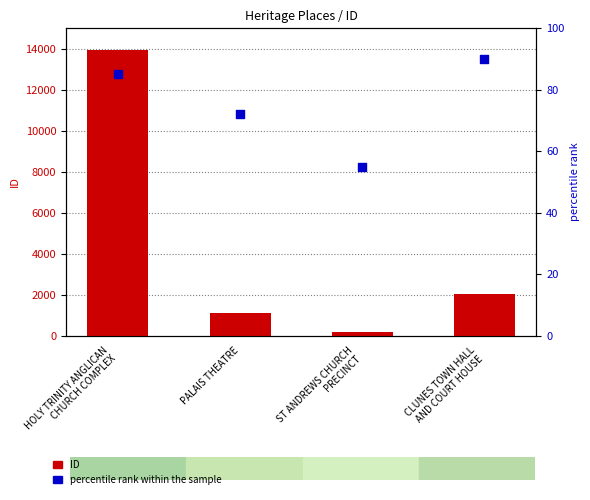

At which category is the sum across all series the highest?

HOLY TRINITY ANGLICAN
CHURCH COMPLEX